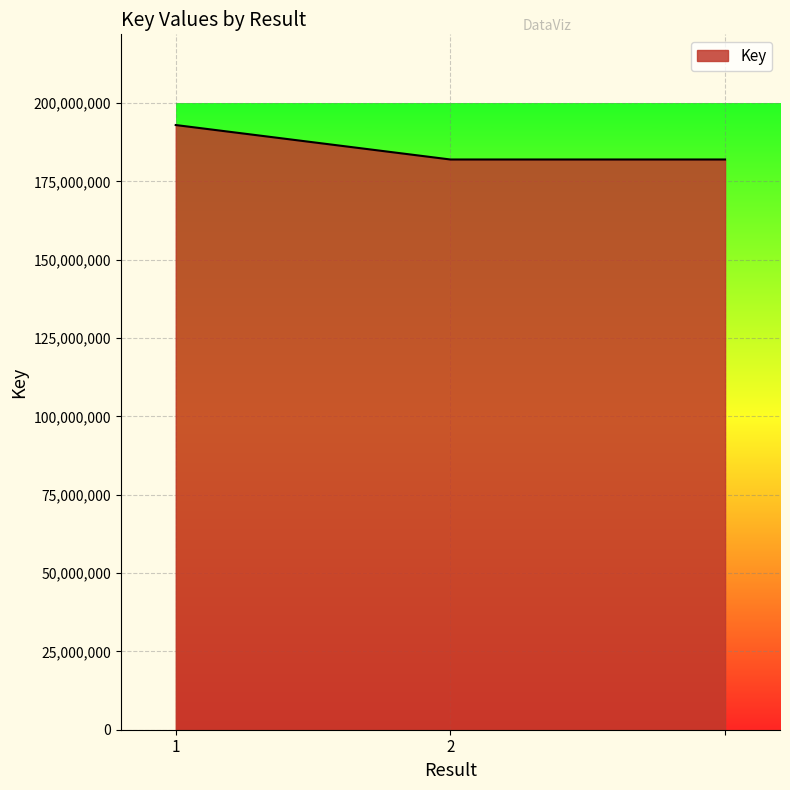

What is the smallest value displayed?

181960843